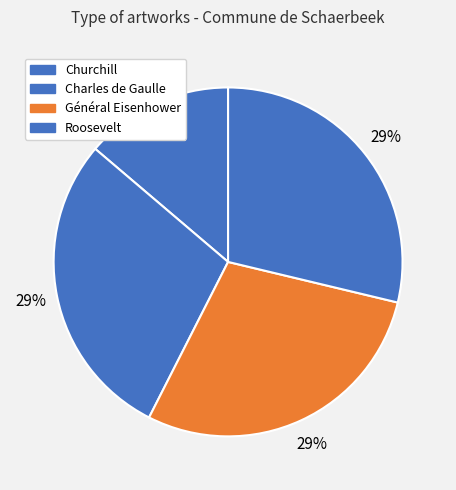

What percentage is the Général Eisenhower slice, to the nearest percent?

29%